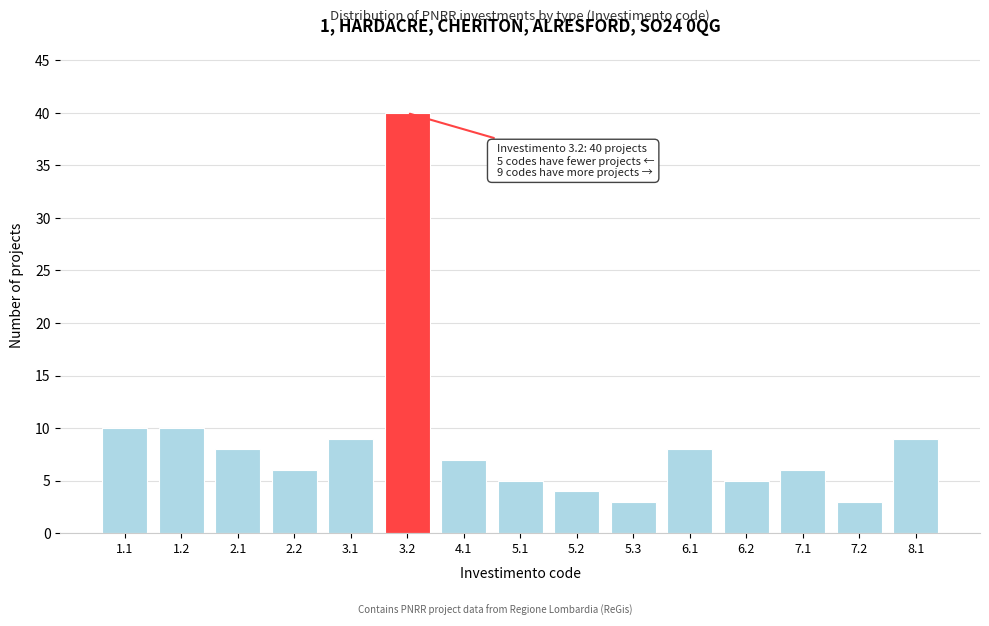

Reading right to left, list all the values displayed in this chart.

8.1=9	7.2=3	7.1=6	6.2=5	6.1=8	5.3=3	5.2=4	5.1=5	4.1=7	3.2=40	3.1=9	2.2=6	2.1=8	1.2=10	1.1=10